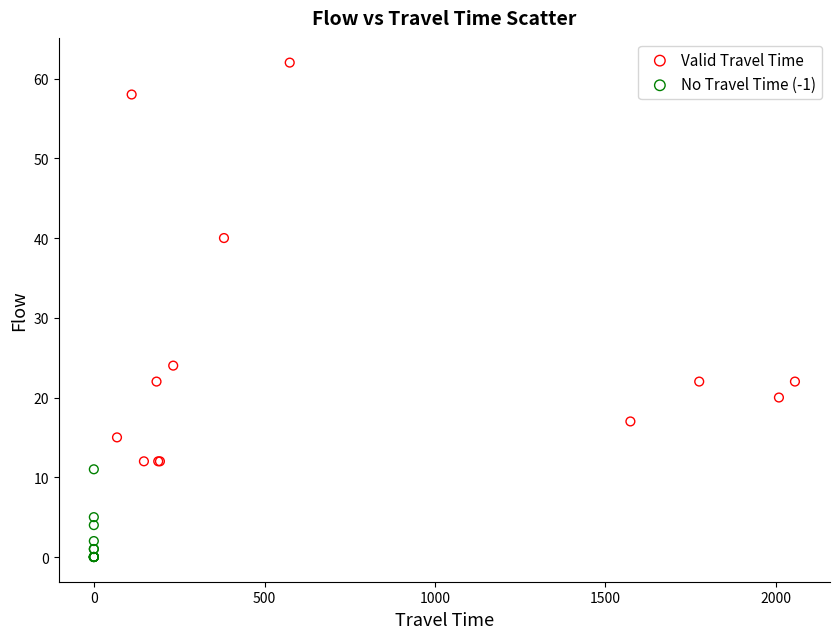

Which series contains the lowest Y value?

No Travel Time (-1)